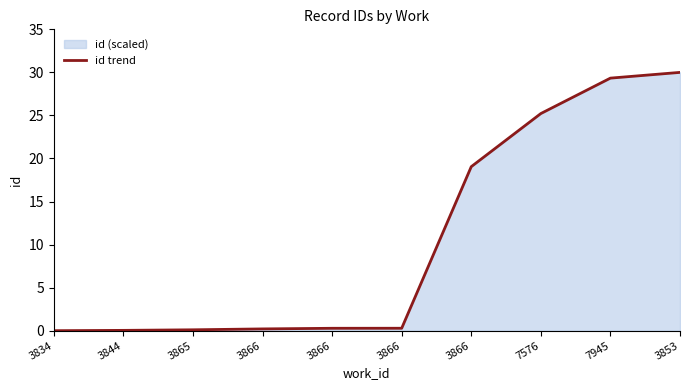

How many categories are shown in the chart?

10